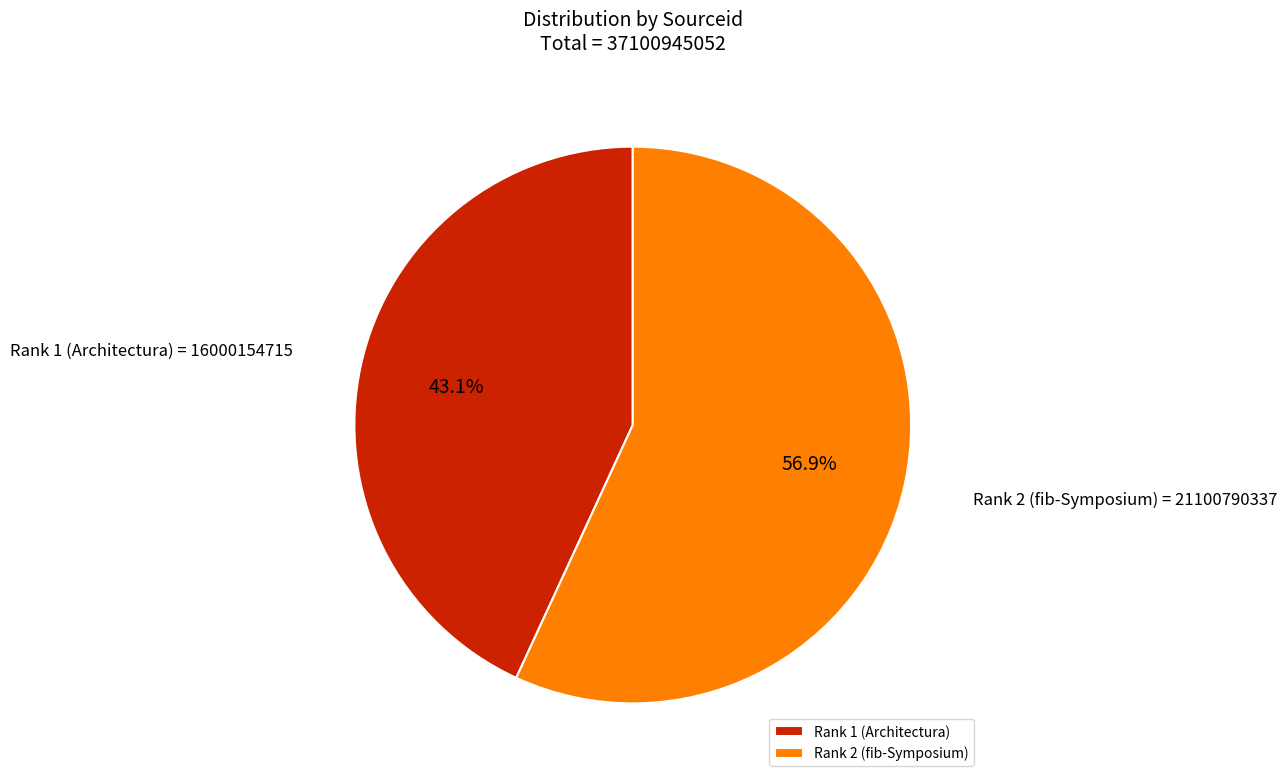

Rank the categories by value from highest to lowest.

Rank 2 (fib-Symposium), Rank 1 (Architectura)